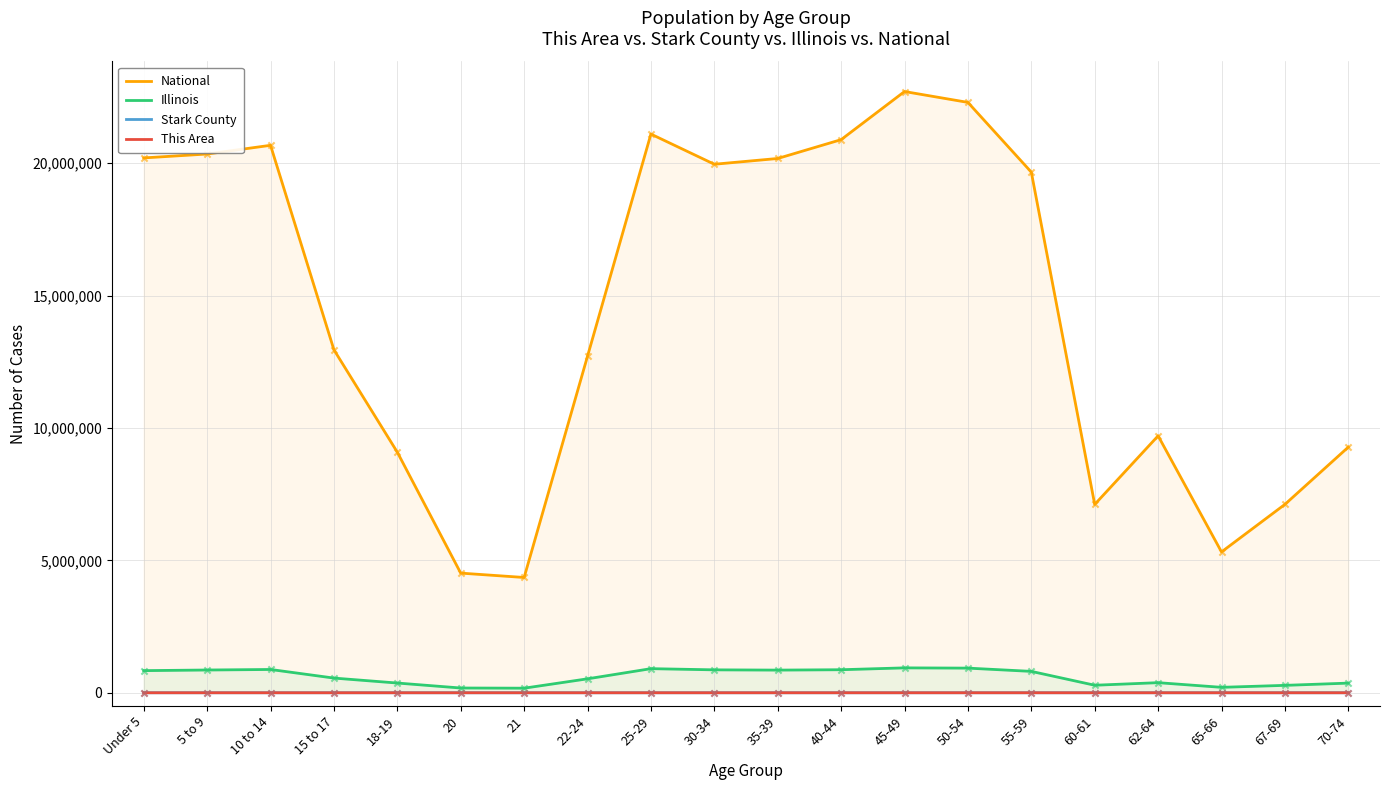

Which series has the widest spread of Y values?

National